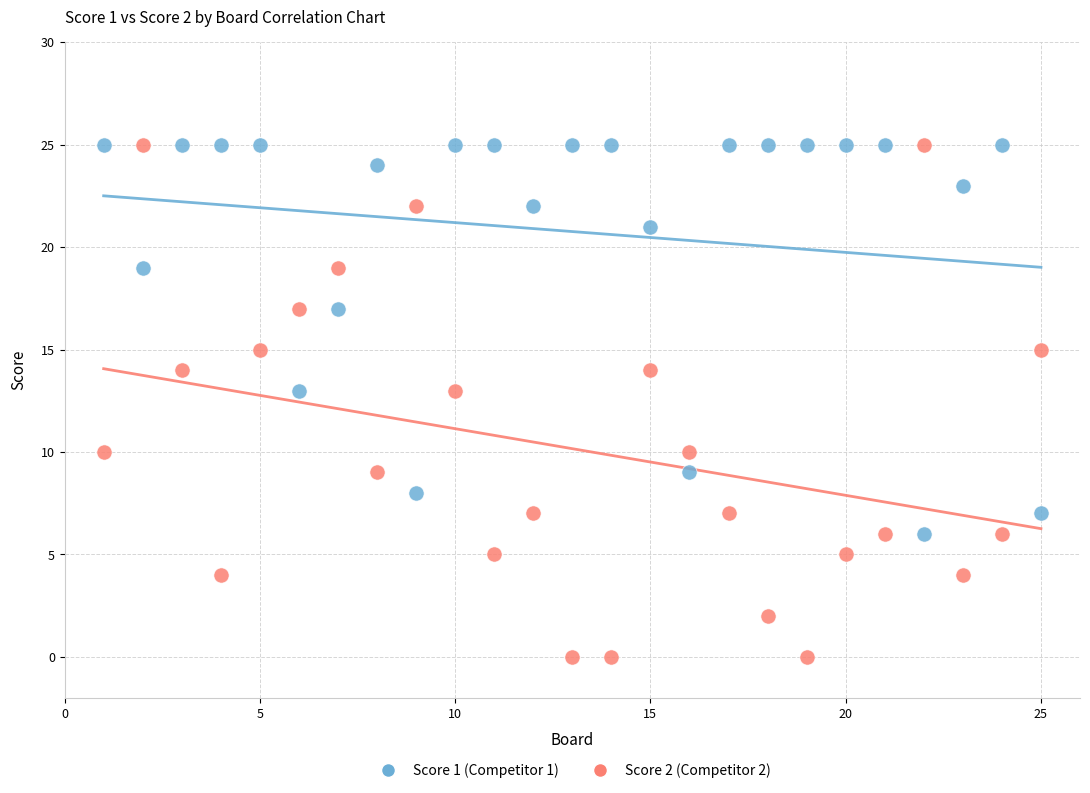

Across all data points, what is the range of X values (max minus min)?

24